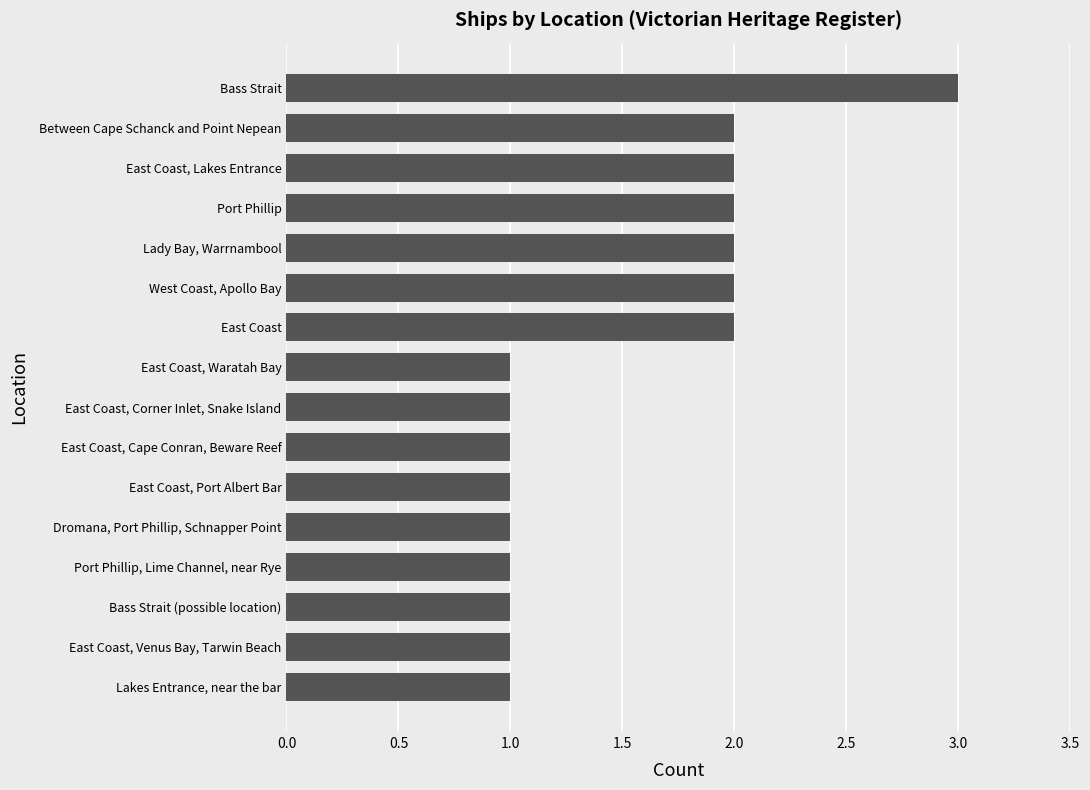

What is the sum of all values?

24